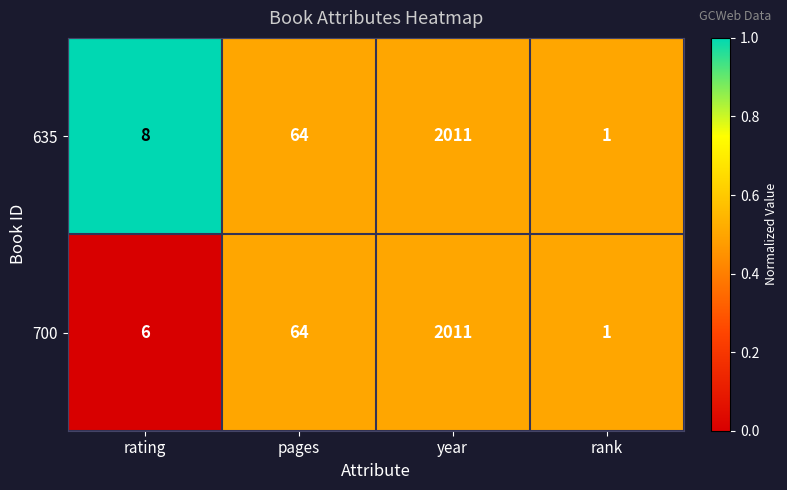

Reading left to right, transcribe all the data shown in this chart.

635: 8	64	2011	1
700: 6	64	2011	1